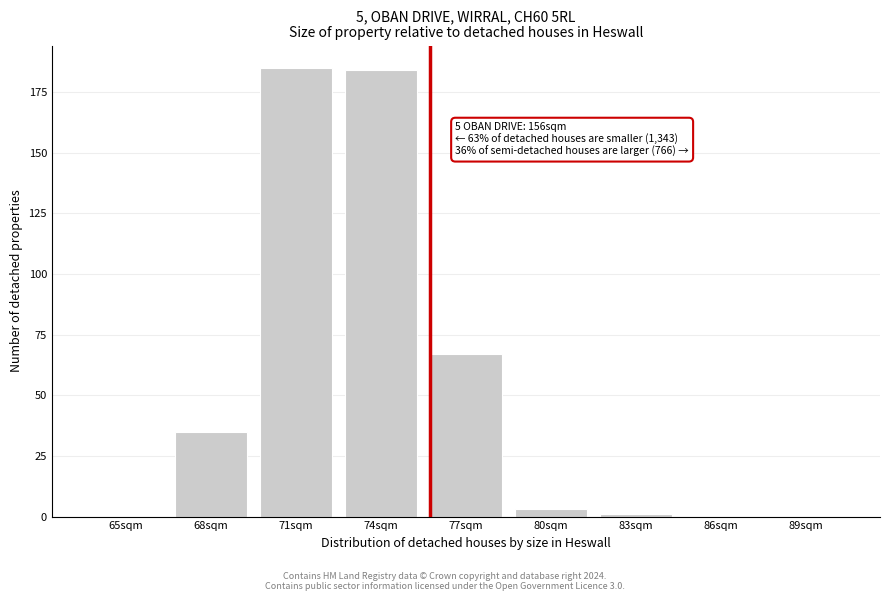

Reading left to right, what are all the values shown in this chart?

65sqm=0	68sqm=35	71sqm=185	74sqm=184	77sqm=67	80sqm=3	83sqm=1	86sqm=0	89sqm=0